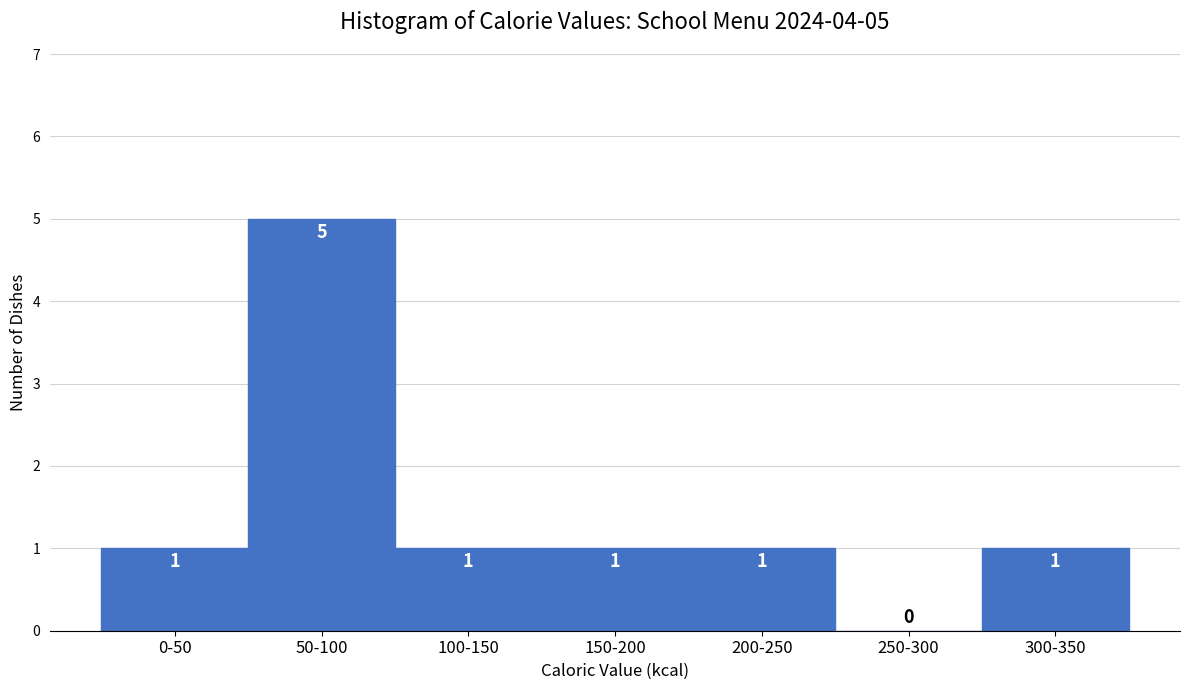

Reading left to right, what are all the values shown in this chart?

0-50=1	50-100=5	100-150=1	150-200=1	200-250=1	250-300=0	300-350=1